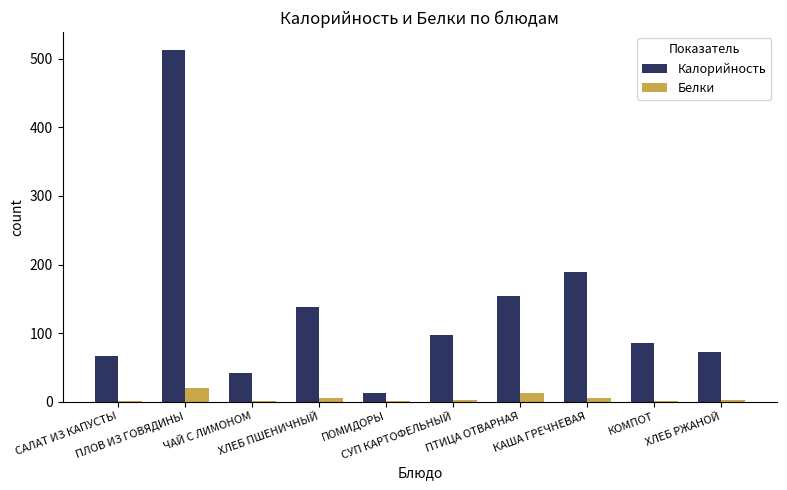

How many groups of bars are there?

10